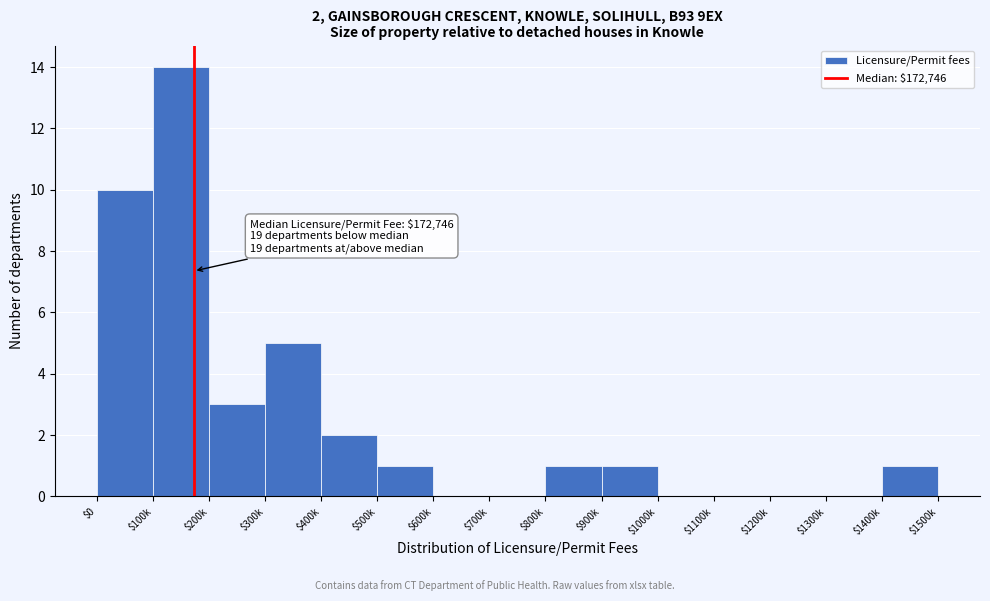

What is the greatest value displayed?

14